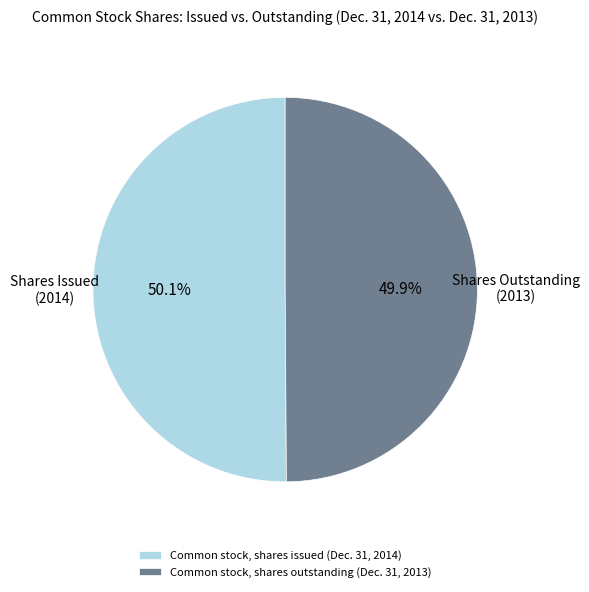

Approximately how many times larger is the value at Common stock, shares outstanding (Dec. 31, 2013) compared to Common stock, shares issued (Dec. 31, 2014)?

1.0